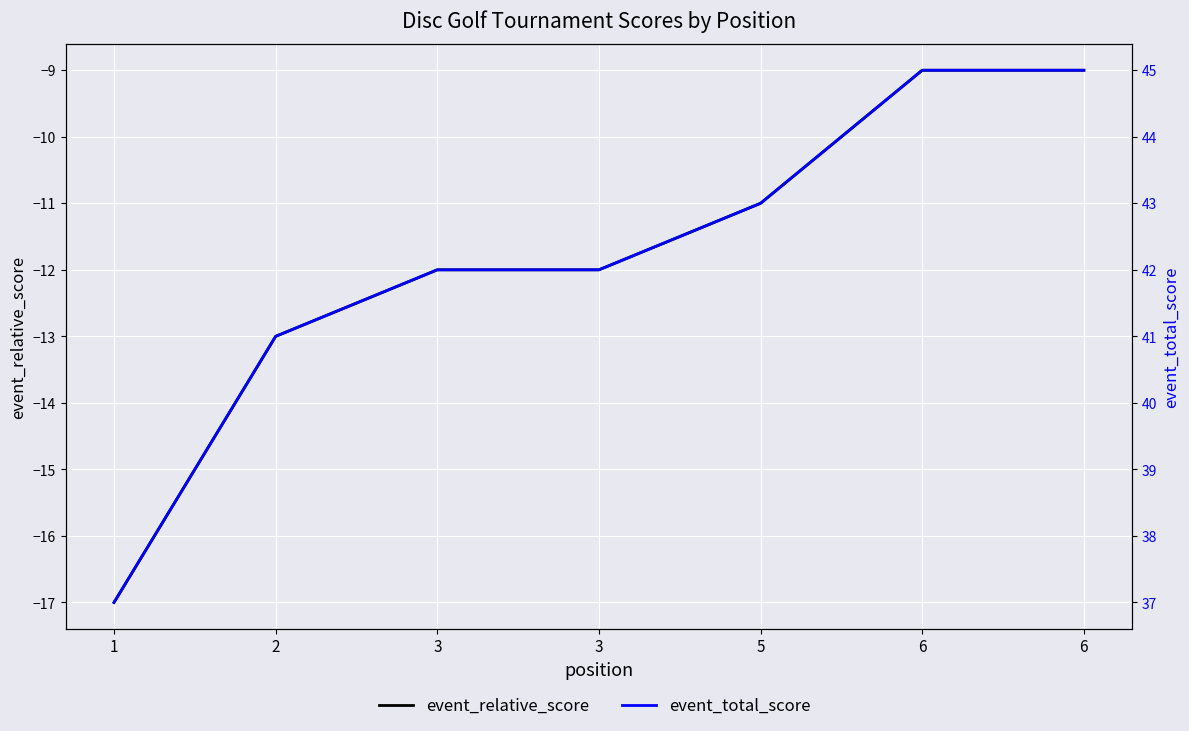

What is the difference between the highest and lowest values at 1?

54